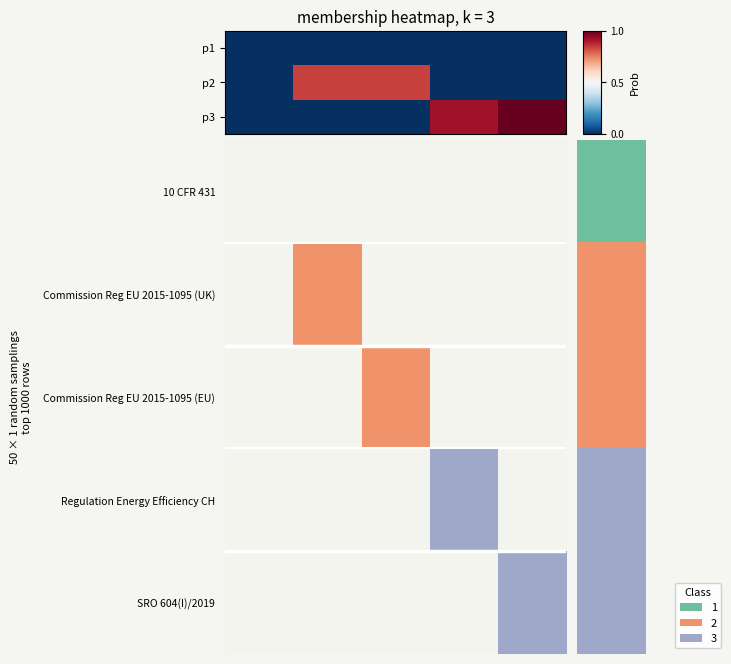

At which category does the chart reach its peak across all series?

4